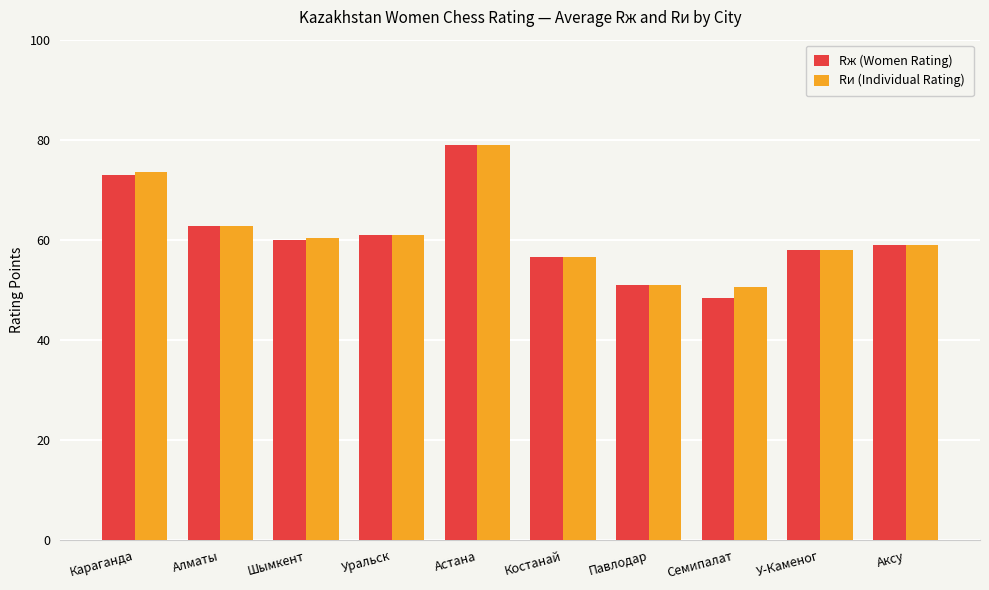

Reading left to right, what are all the values shown in this chart?

Rж (Women Rating): 73.0	62.8	60.0	61.0	79.0	56.5	51.0	48.5	58.0	59.0
Rи (Individual Rating): 73.5	62.8	60.3	61.0	79.0	56.5	51.0	50.5	58.0	59.0